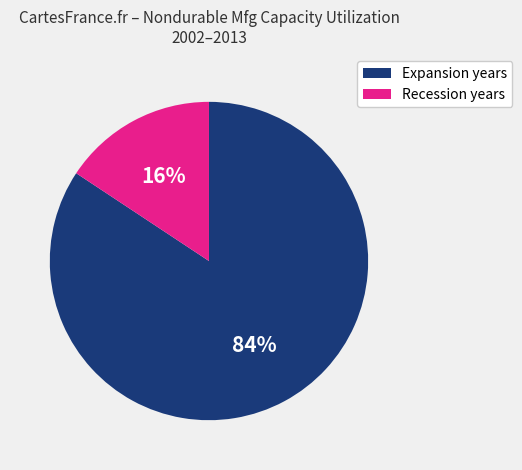

Count the number of slices in the pie.

2